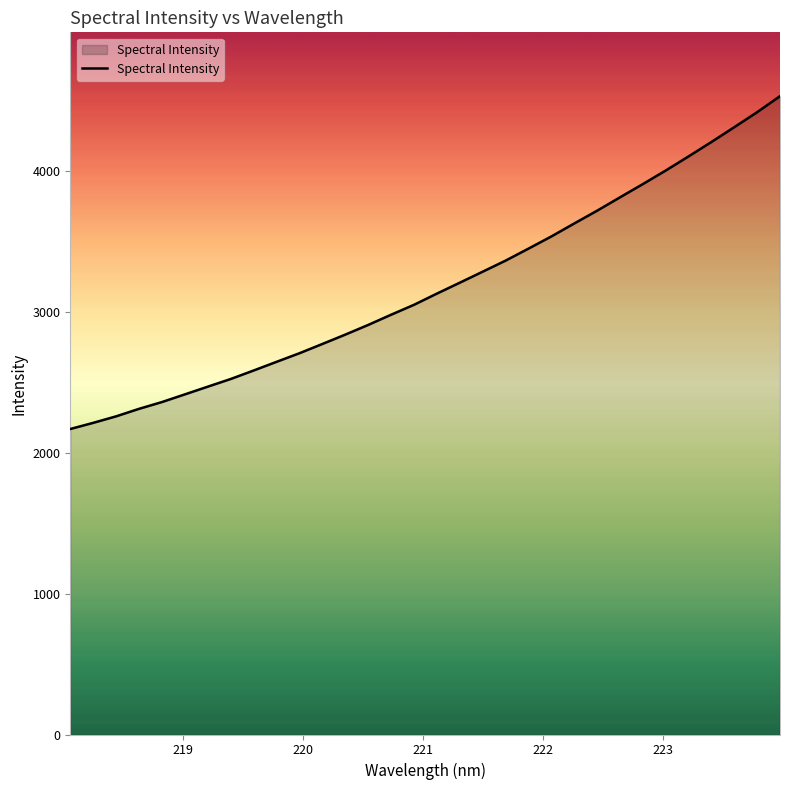

How many lines are shown in the chart?

1